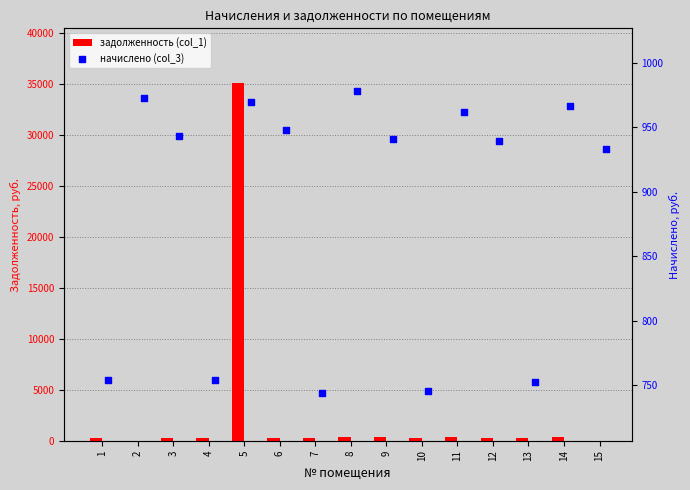

Which series has the largest total across all categories?

задолженность (col_1)